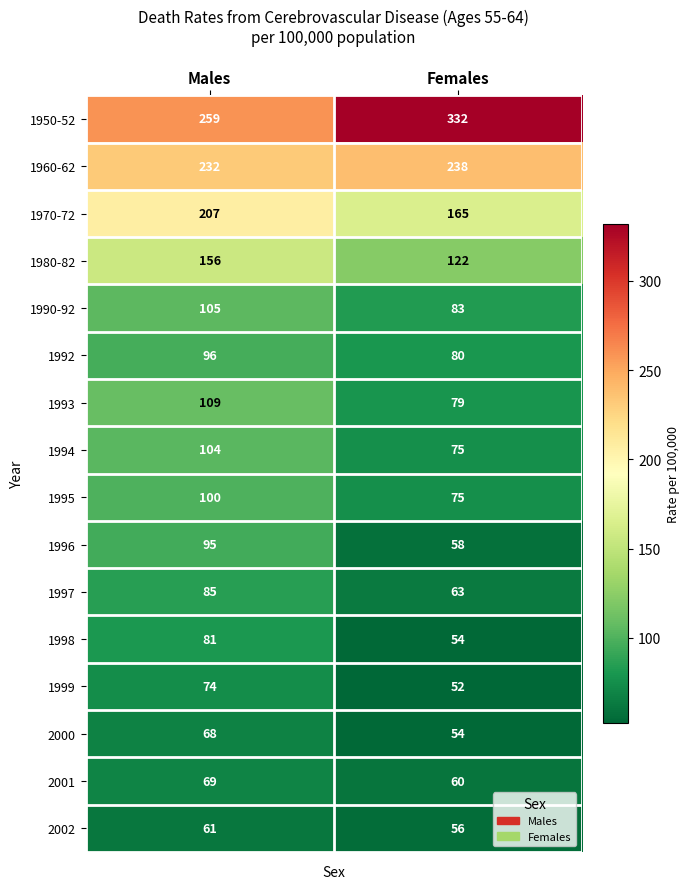

Which series has the largest range (max minus min)?

1950-52